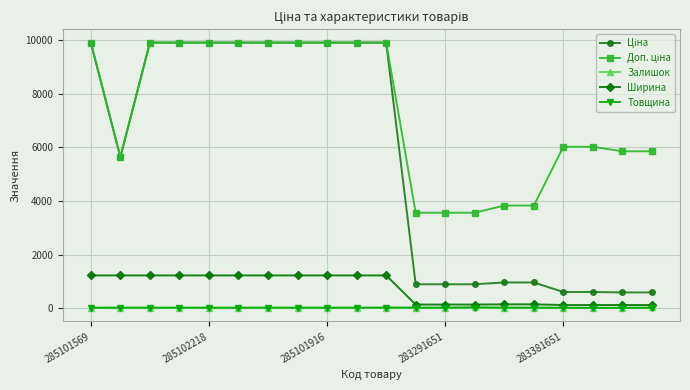

Does the chart display data point markers on the line(s)?

Yes